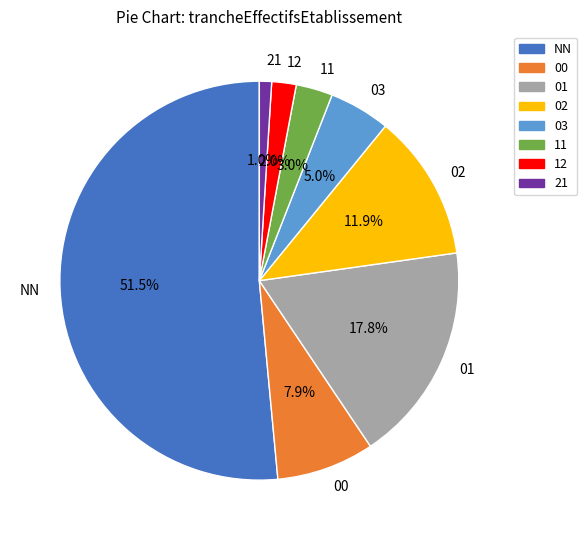

Is it true that NN is 19% of the pie?

False